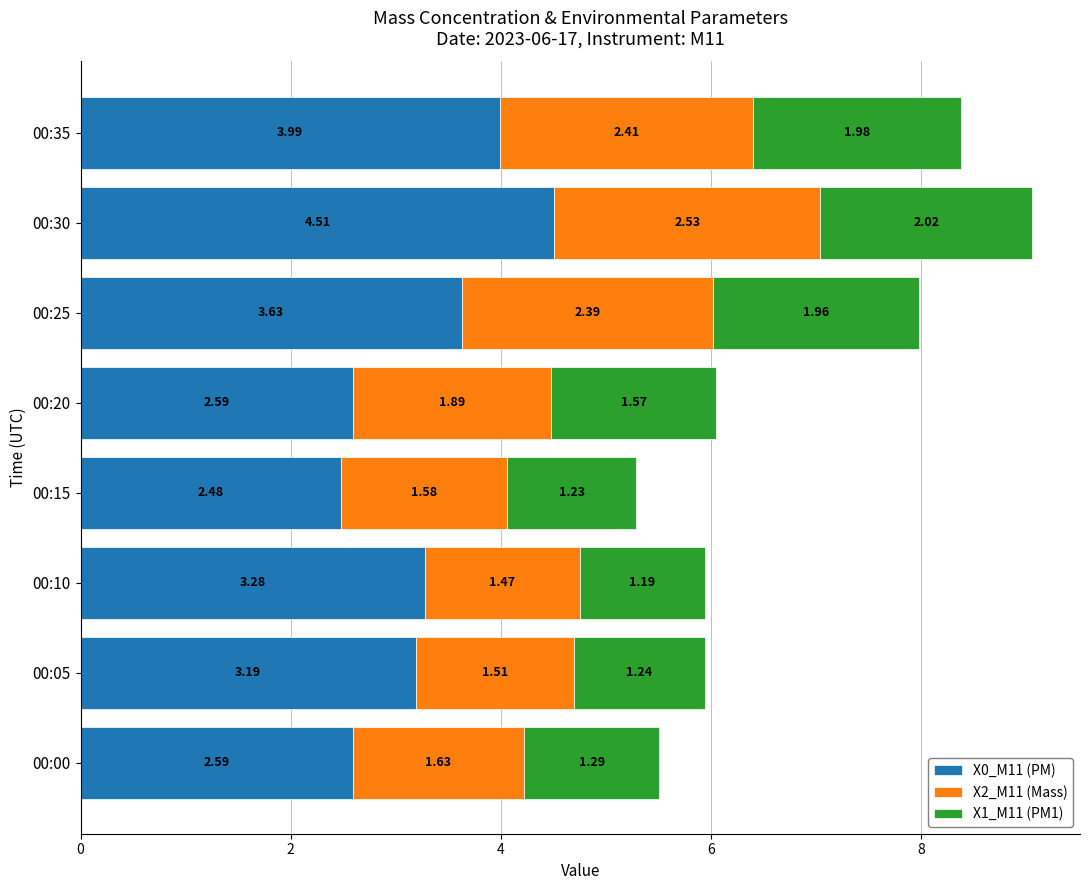

What are all the series names shown in the legend?

X0_M11 (PM), X2_M11 (Mass), X1_M11 (PM1)